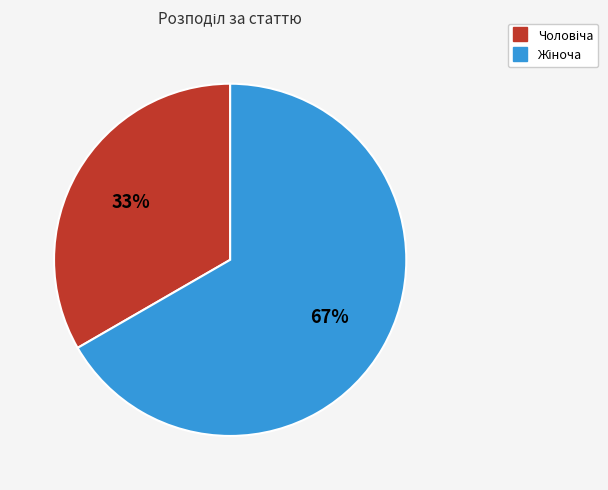

How many slices are in this pie chart?

2